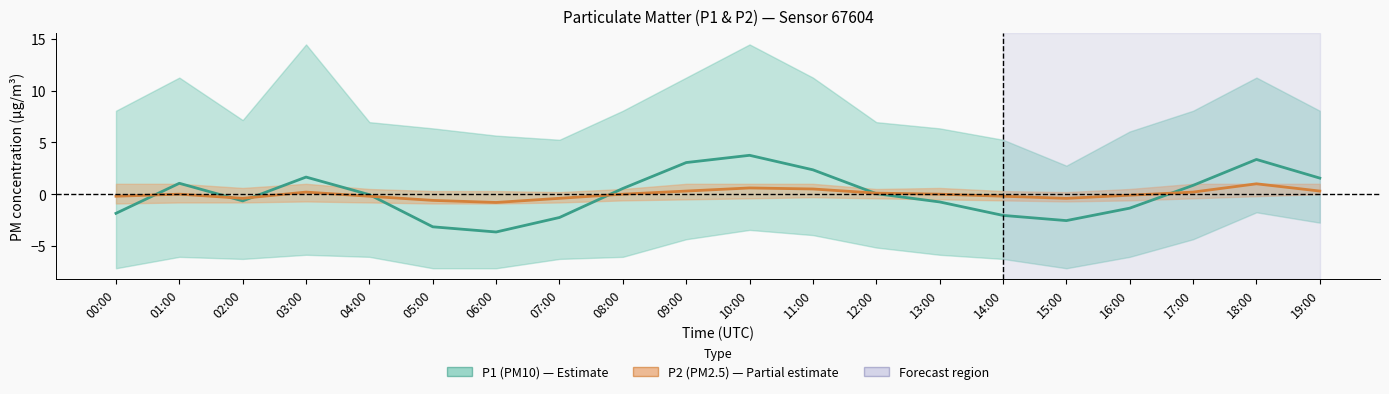

True or false: P2 (PM2.5) has a value of 0.3 at 10:00.

False